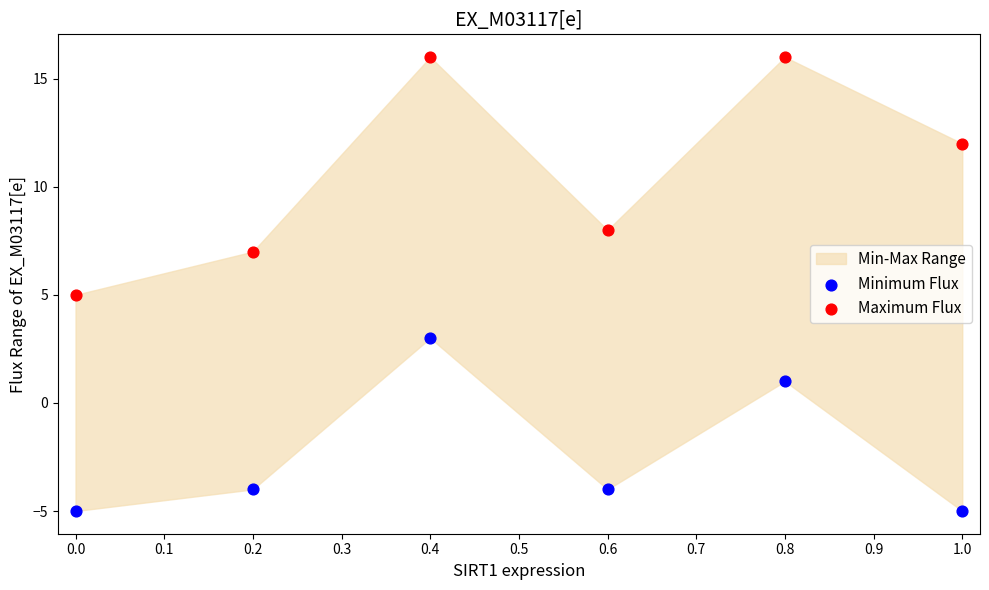

Which series reaches the maximum Y coordinate?

Maximum Flux